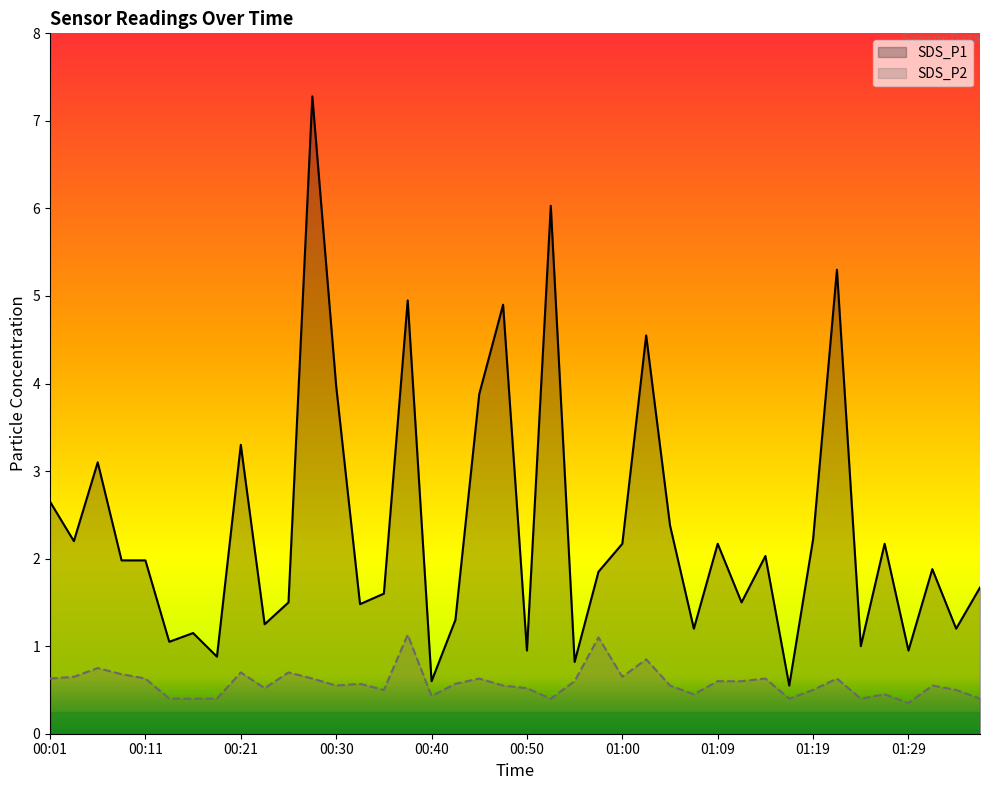

Count the number of data series in this chart.

2